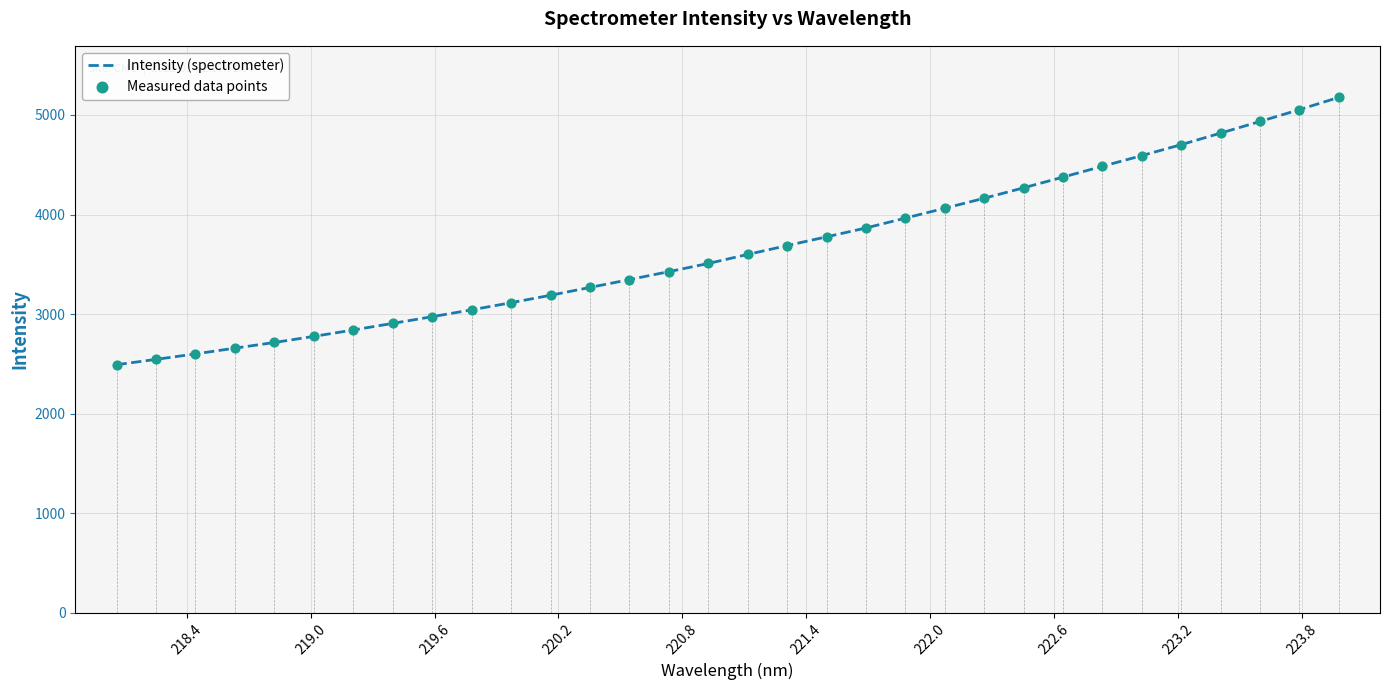

What is the difference between the maximum and minimum values?

2683.9